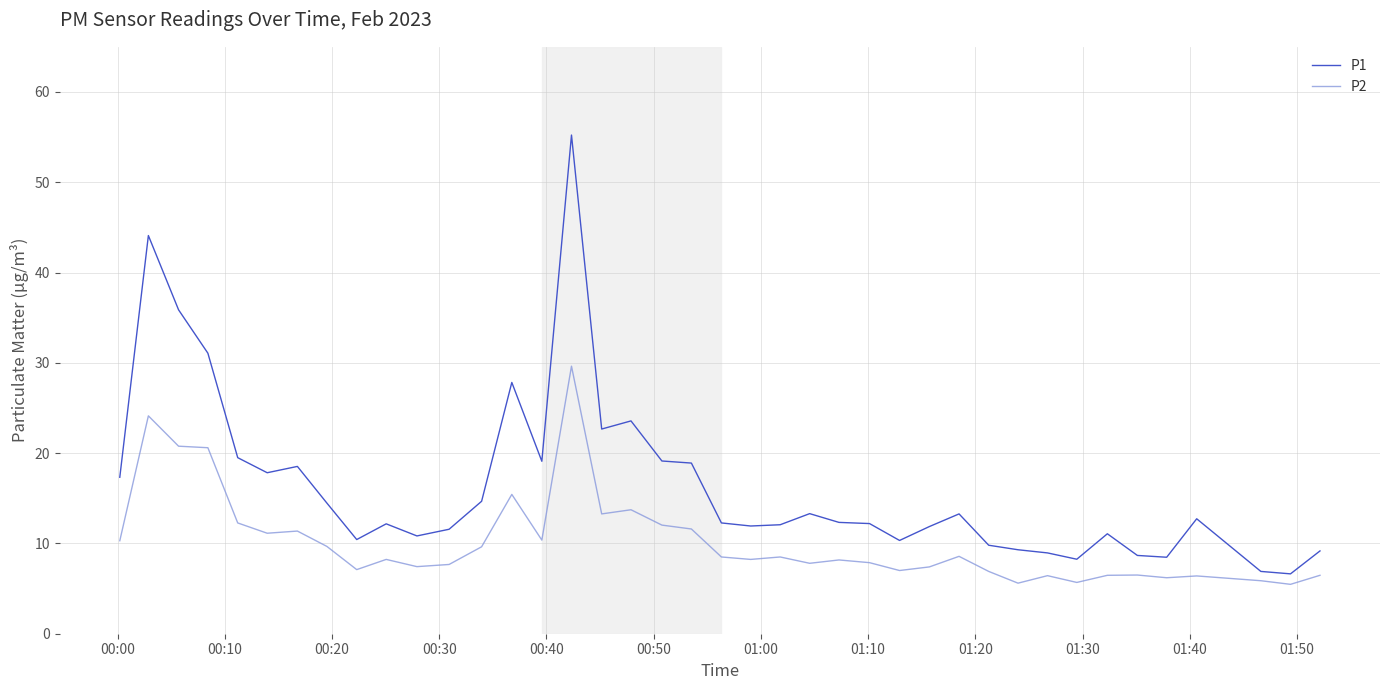

Does the chart display data point markers on the line(s)?

No